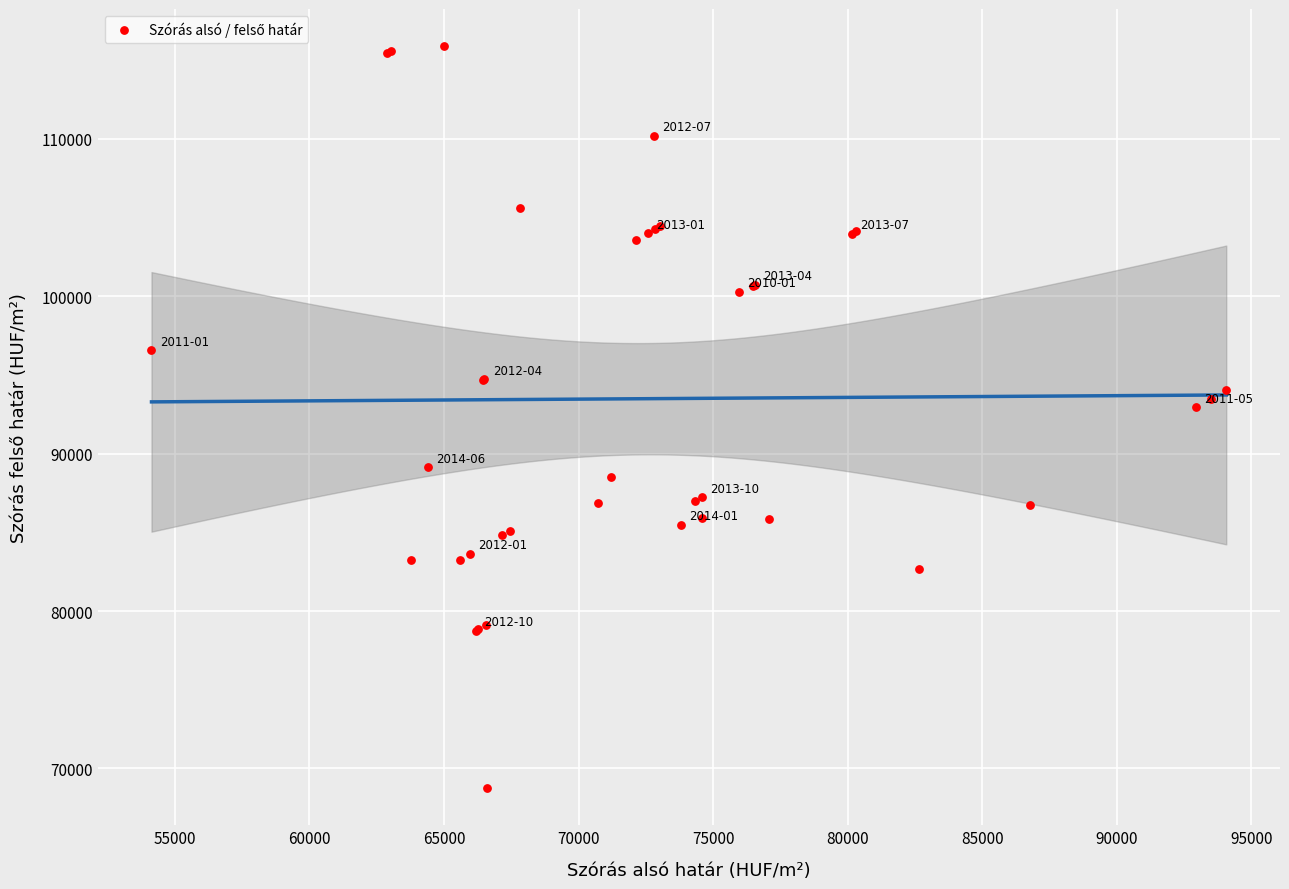

What Y value in the scatter plot is closest to 92320?

92936